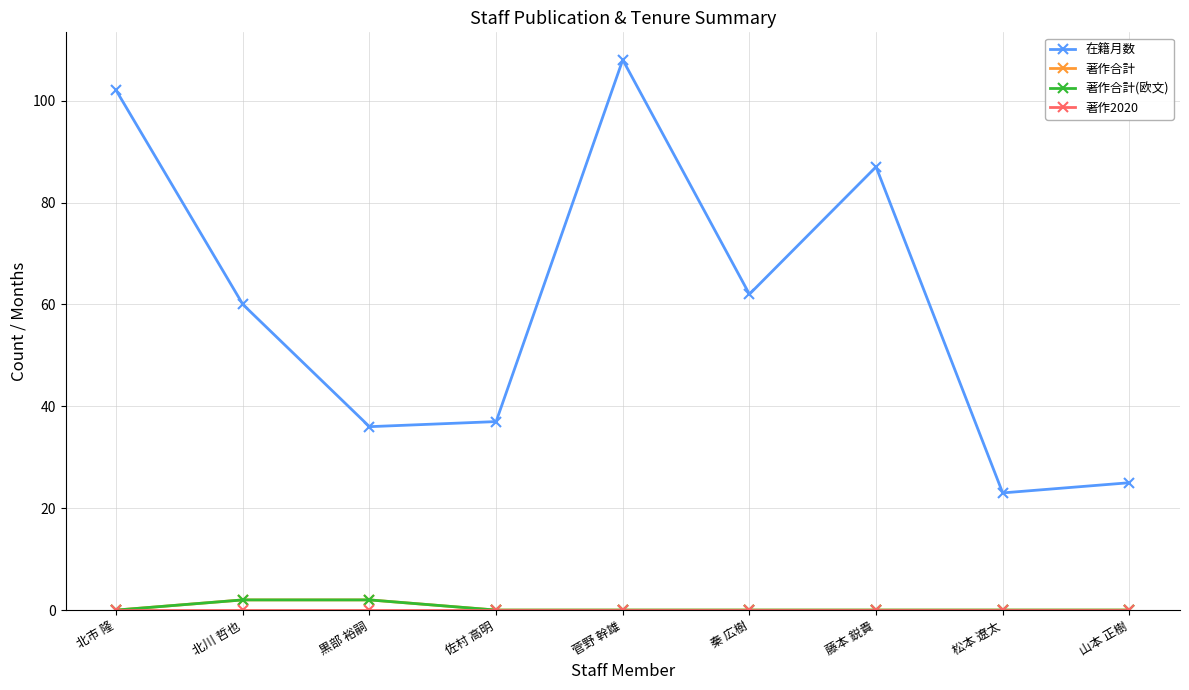

Rank the series by their maximum value, from highest to lowest.

在籍月数, 著作合計, 著作合計(欧文), 著作2020